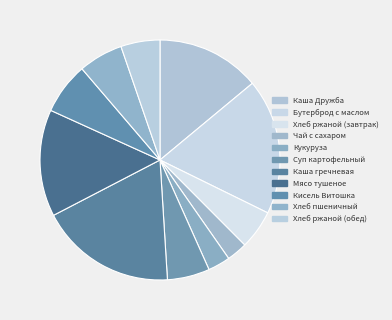

Rank the categories by value from highest to lowest.

Каша гречневая, Бутерброд с маслом, Мясо тушеное, Каша Дружба, Кисель Витошка, Хлеб пшеничный, Суп картофельный, Хлеб ржаной (завтрак), Хлеб ржаной (обед), Кукуруза, Чай с сахаром